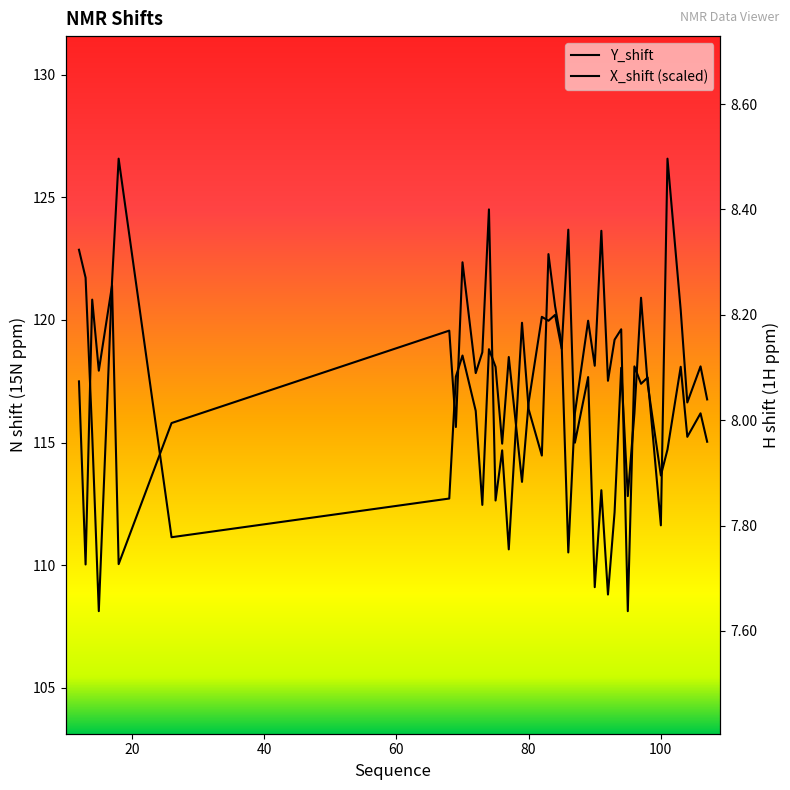

How many lines are shown in the chart?

2